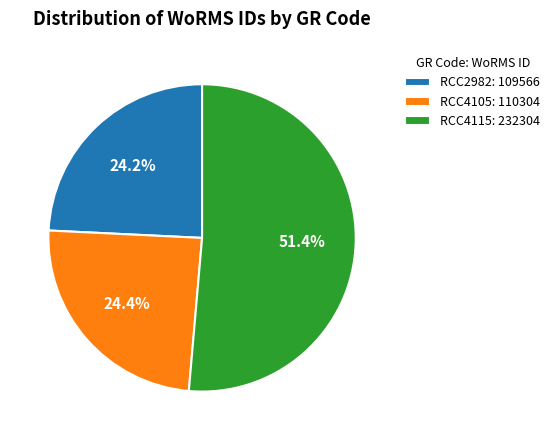

What is the majority slice?

RCC4115